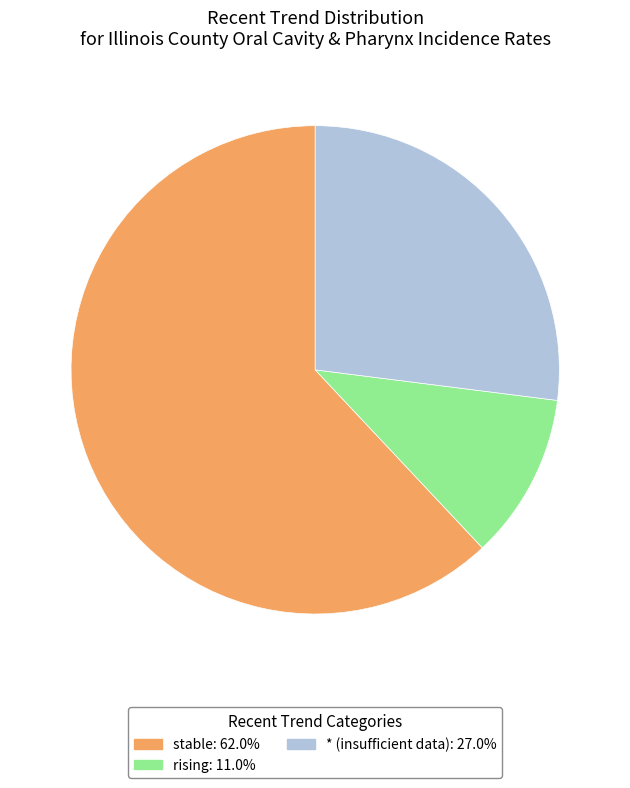

Approximately how many times larger is the value at stable compared to *?

2.3